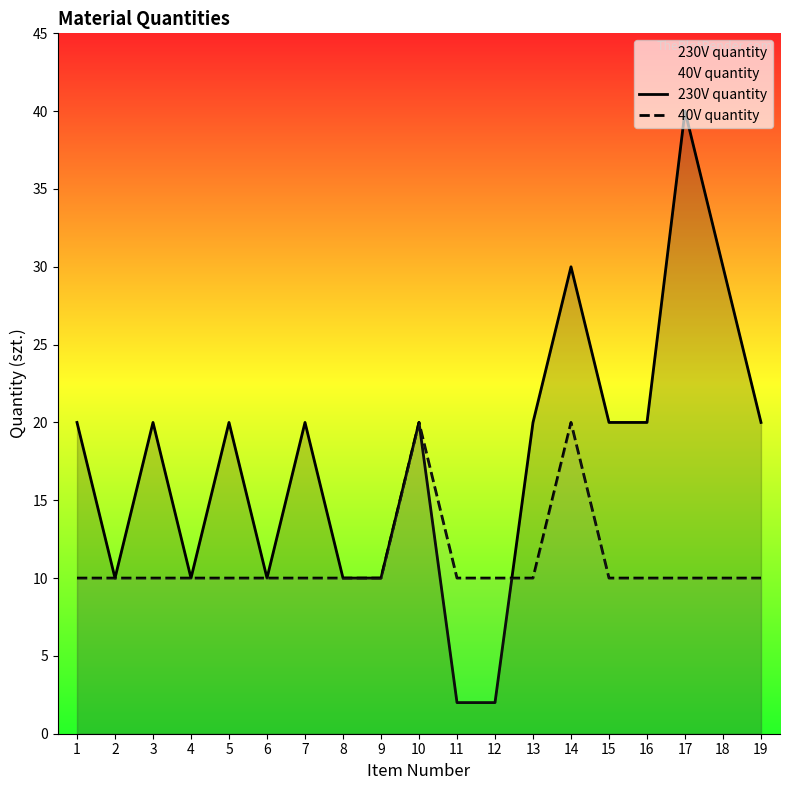

List the labels in order of 230V quantity value, smallest first.

11, 12, 2, 4, 6, 8, 9, 1, 3, 5, 7, 10, 13, 15, 16, 19, 14, 18, 17